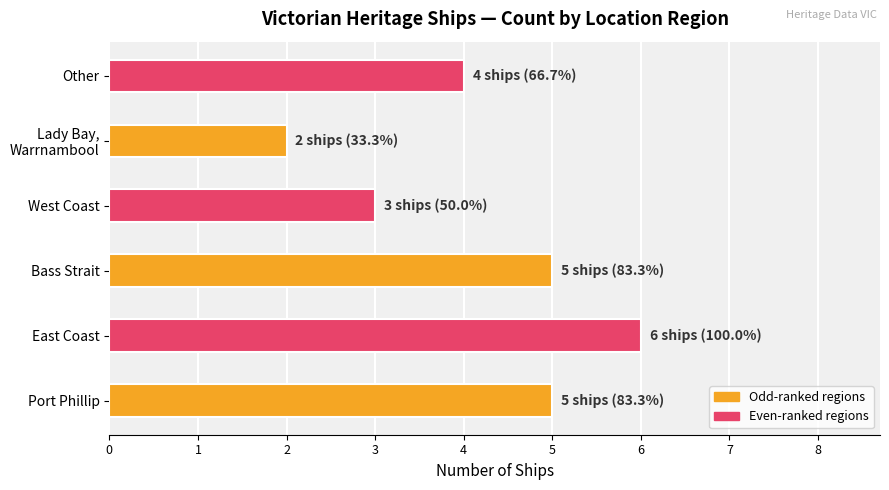

At which category does the chart reach its minimum across all series?

Lady Bay,
Warrnambool